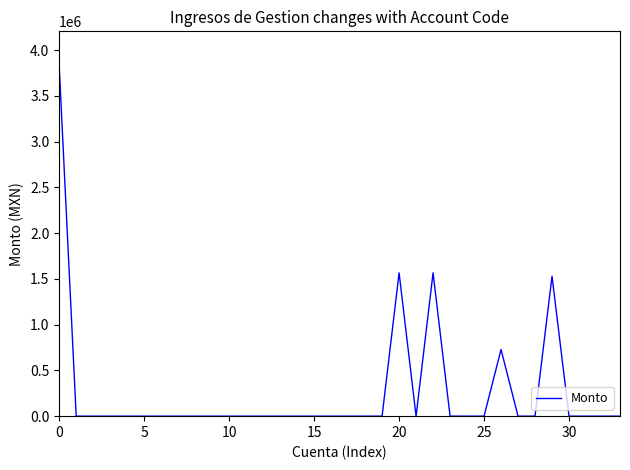

What is the difference between the maximum and minimum values?

3822766.5